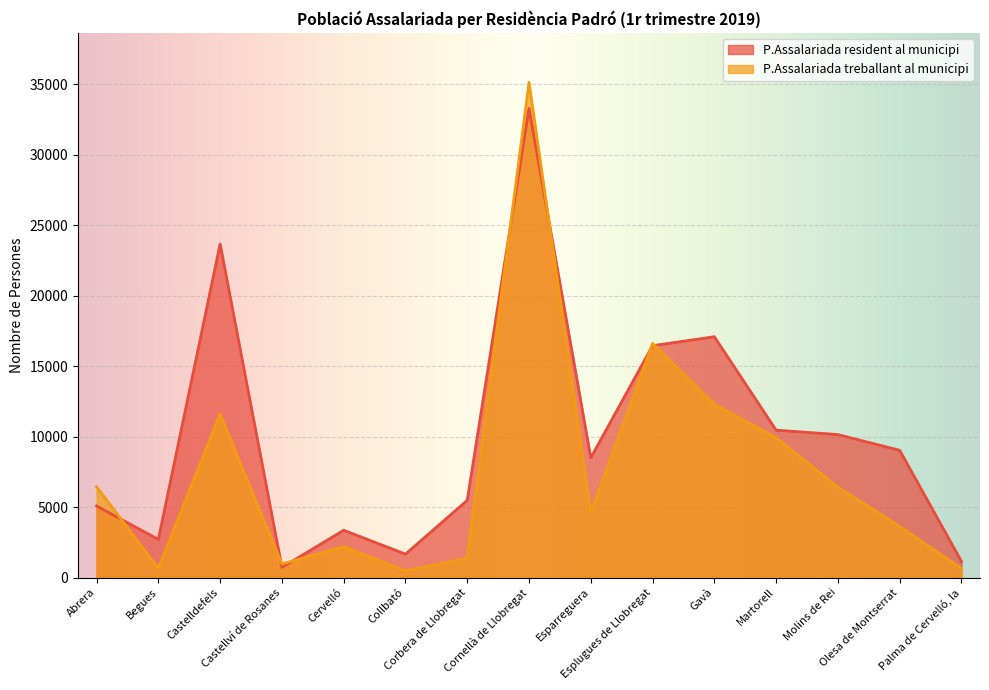

The P.Assalariada resident al municipi series shows 16455 at Esplugues de Llobregat. True or false?

True